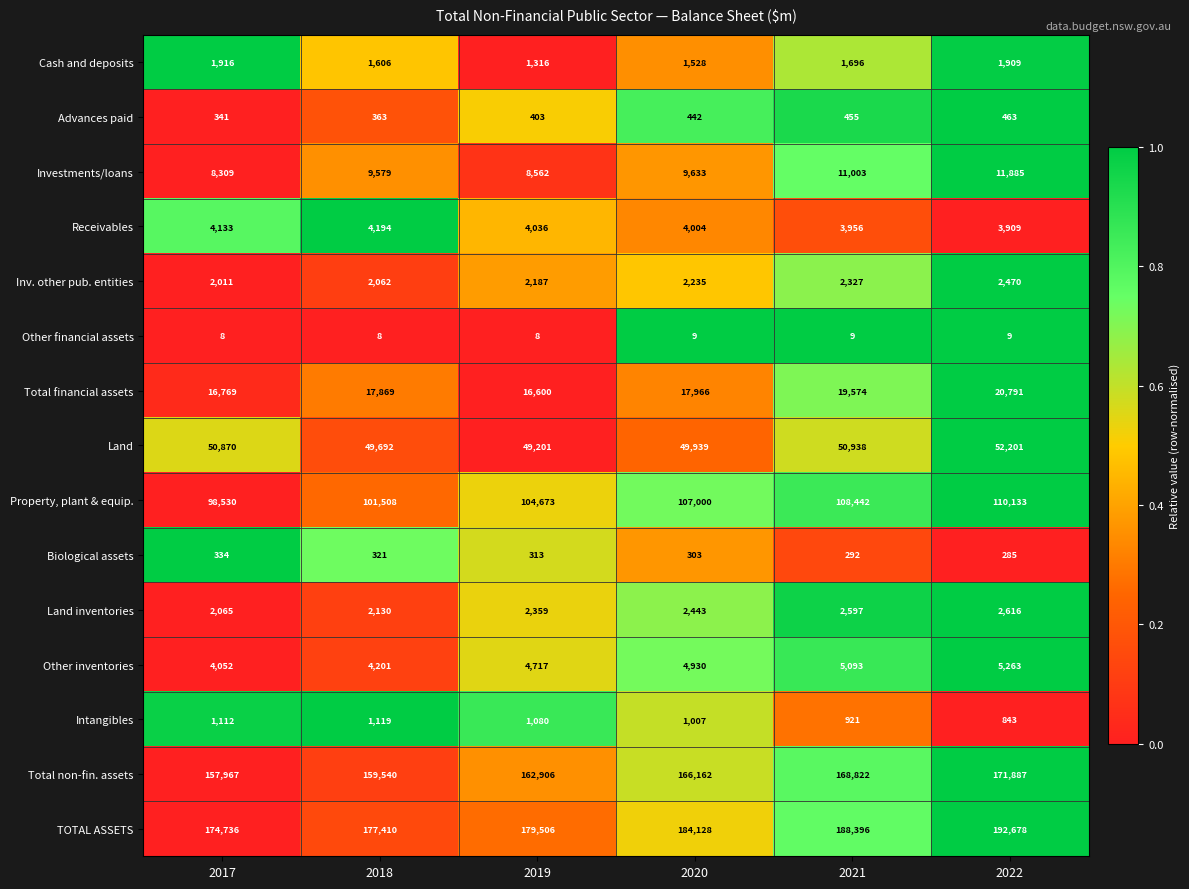

Between 2017 and 2022, which series saw the biggest shift?

TOTAL ASSETS